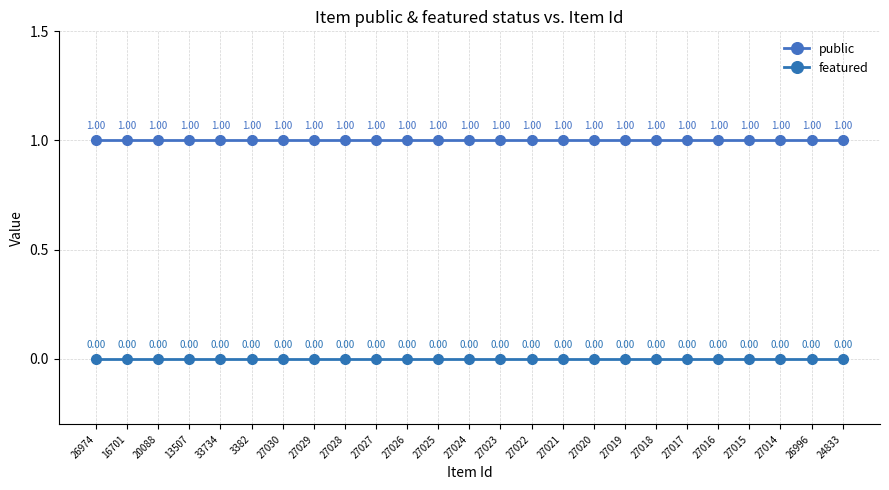

What are all the series names shown in the legend?

public, featured